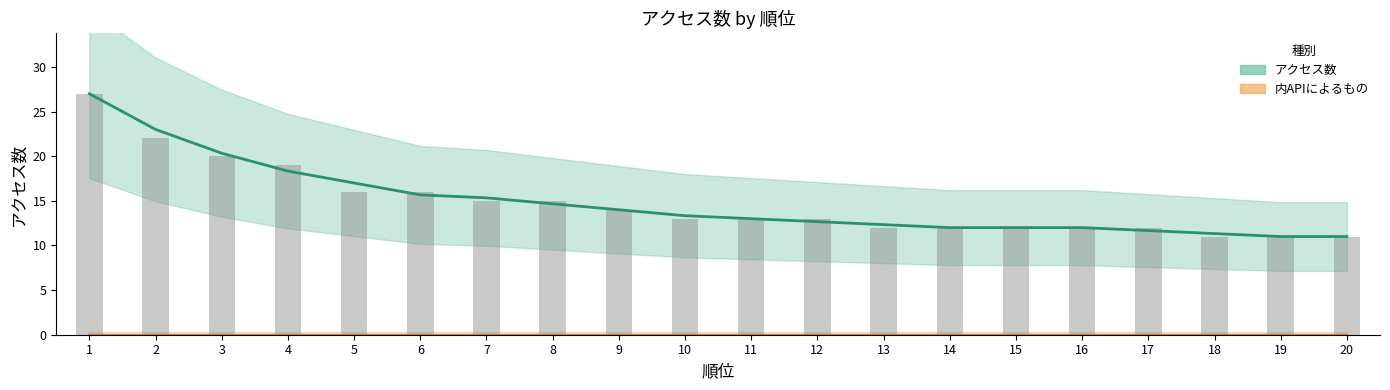

Reading left to right, what are all the values shown in this chart?

1=27	2=22	3=20	4=19	5=16	6=16	7=15	8=15	9=14	10=13	11=13	12=13	13=12	14=12	15=12	16=12	17=12	18=11	19=11	20=11